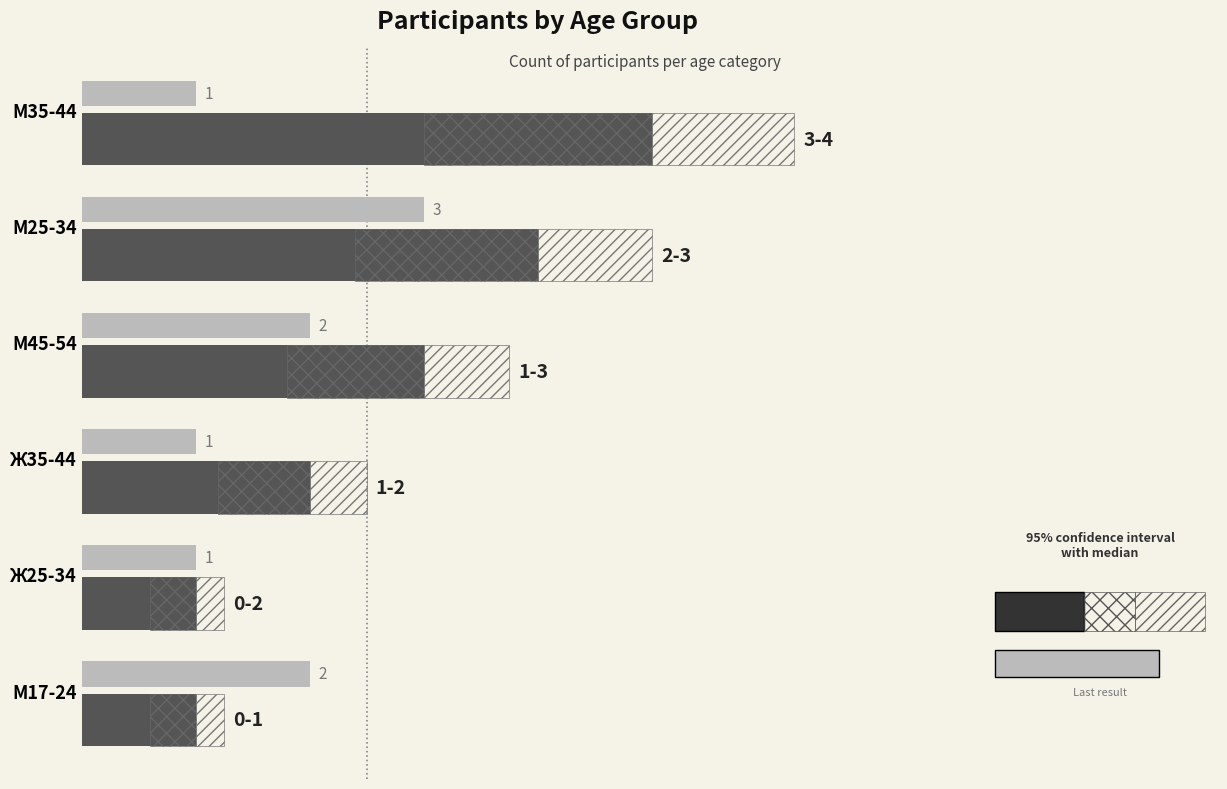

Reading left to right, transcribe all the data shown in this chart.

Count (main): 5.0	4.0	3.0	2.0	1.0	1.0
Median range: 2.0	1.6	1.2	0.8	0.4	0.4
Upper range: 1.2	1.0	0.8	0.5	0.2	0.2
Last result: 1.0	3.0	2.0	1.0	1.0	2.0